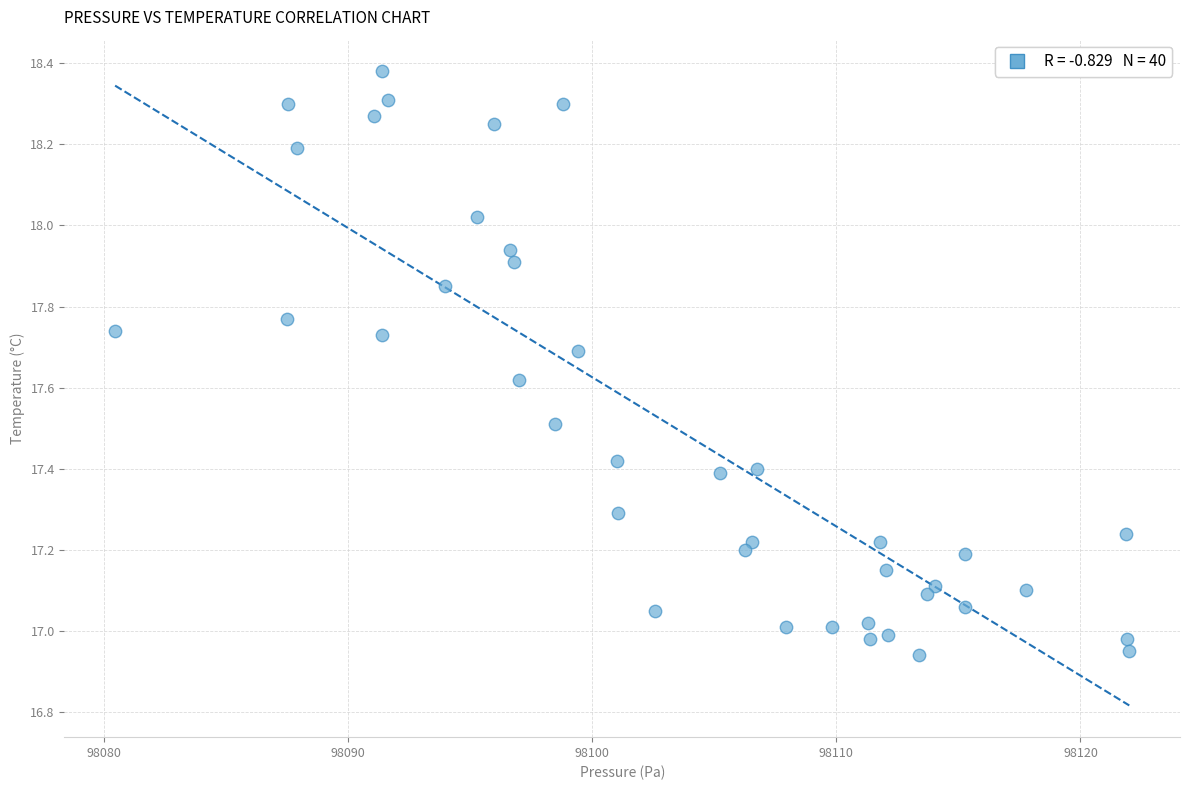

What is the range of X values (max minus min)?

41.5